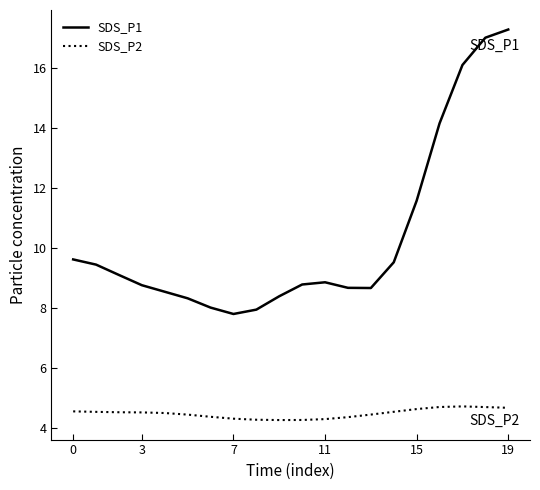

What is the difference between the maximum and minimum values in the SDS_P1 series?

9.5